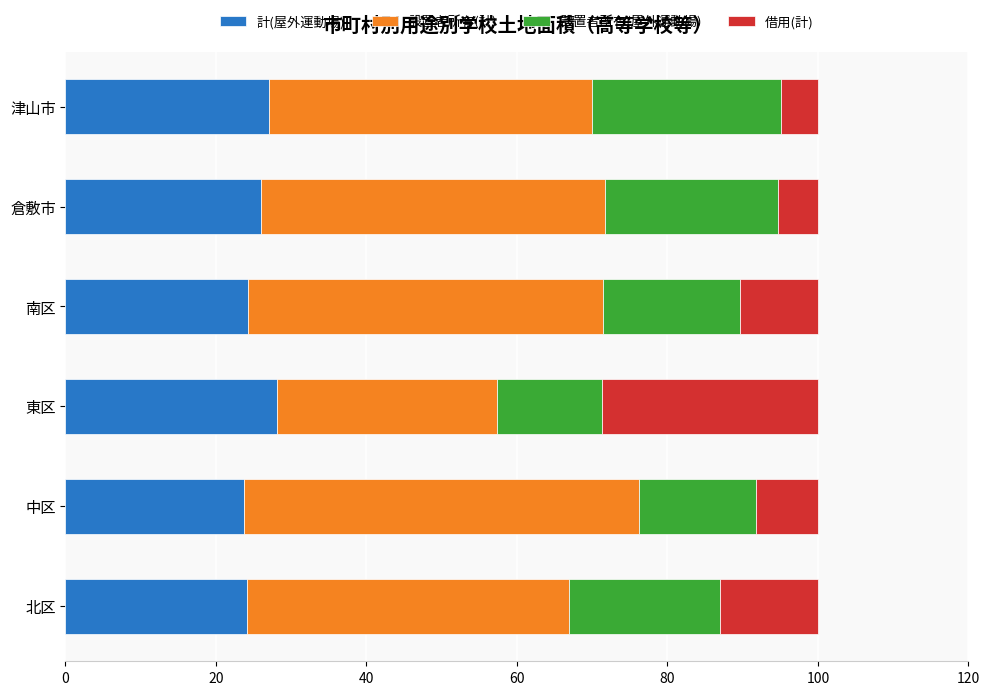

What is the difference between the second highest and second lowest values in the 計(屋外運動場) series?

2.8